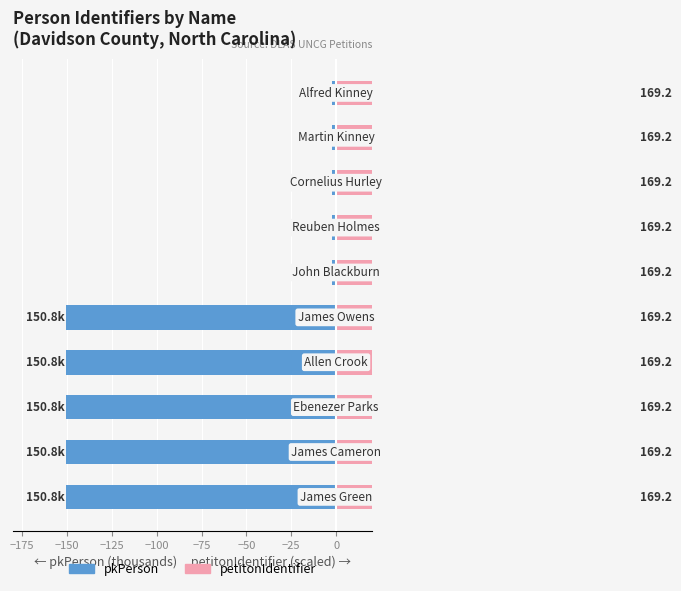

What is the lowest value of the pkPerson series?

-150.8